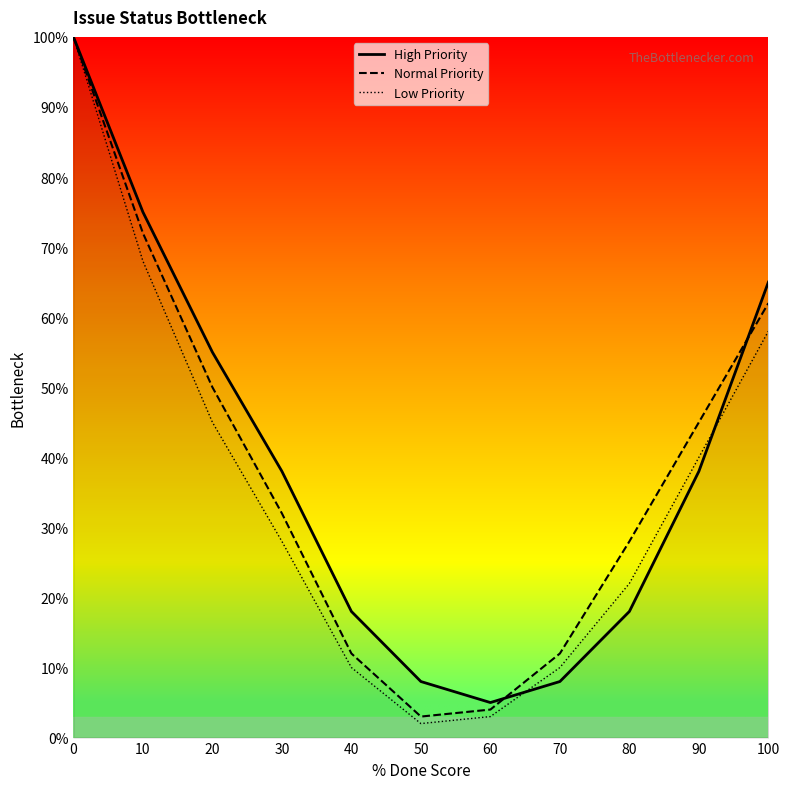

Which series has the largest total across all categories?

High Priority